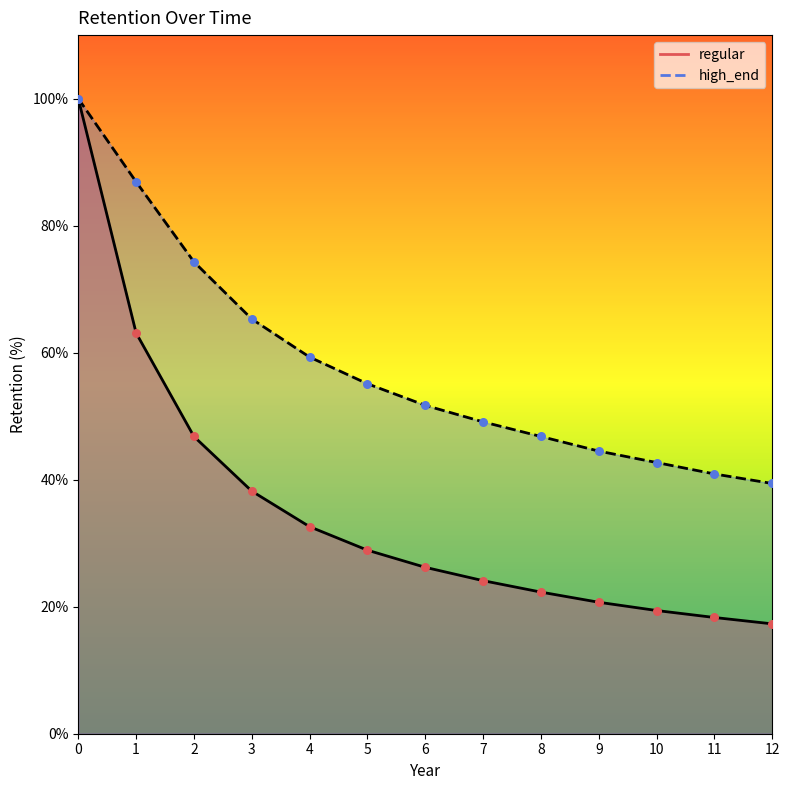

Is the value of regular at 3 greater than the value of high_end at 7?

No